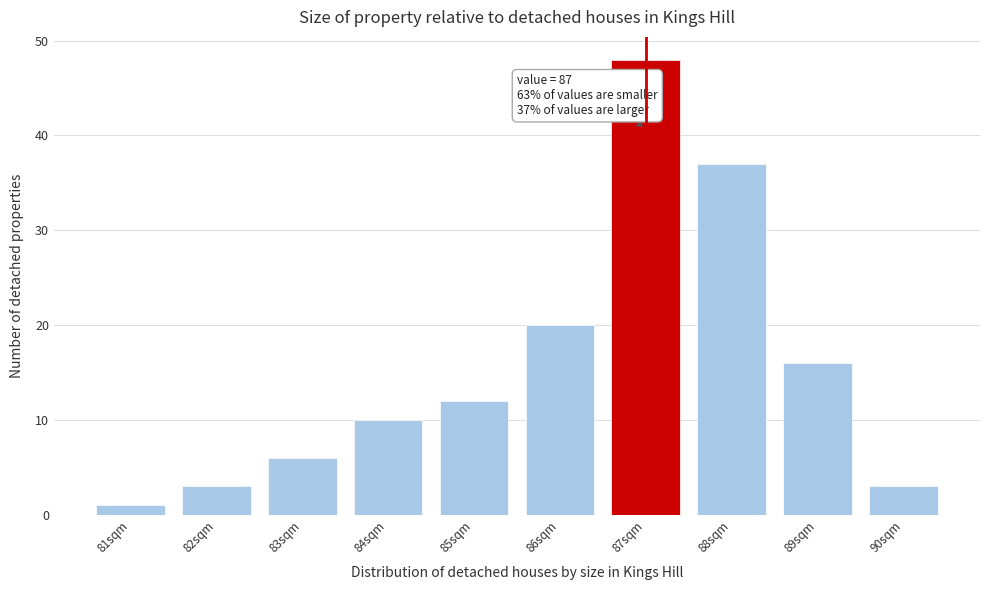

Reading right to left, list all the values displayed in this chart.

90sqm=3	89sqm=16	88sqm=37	87sqm=48	86sqm=20	85sqm=12	84sqm=10	83sqm=6	82sqm=3	81sqm=1